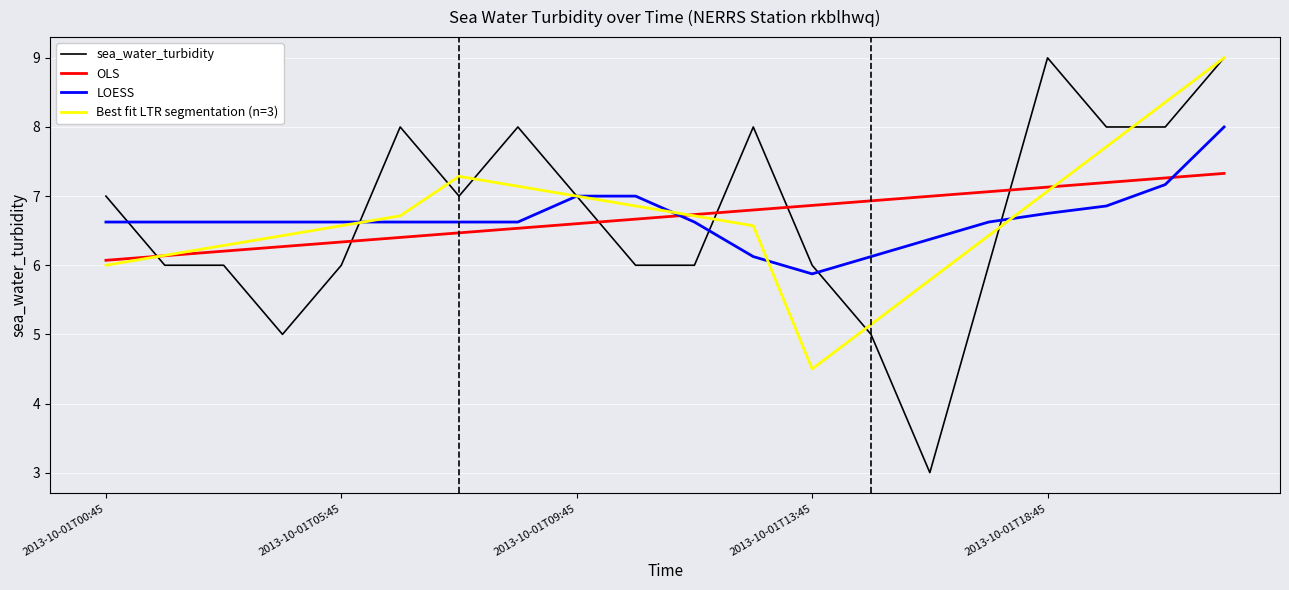

What is the smallest value displayed?

3.0